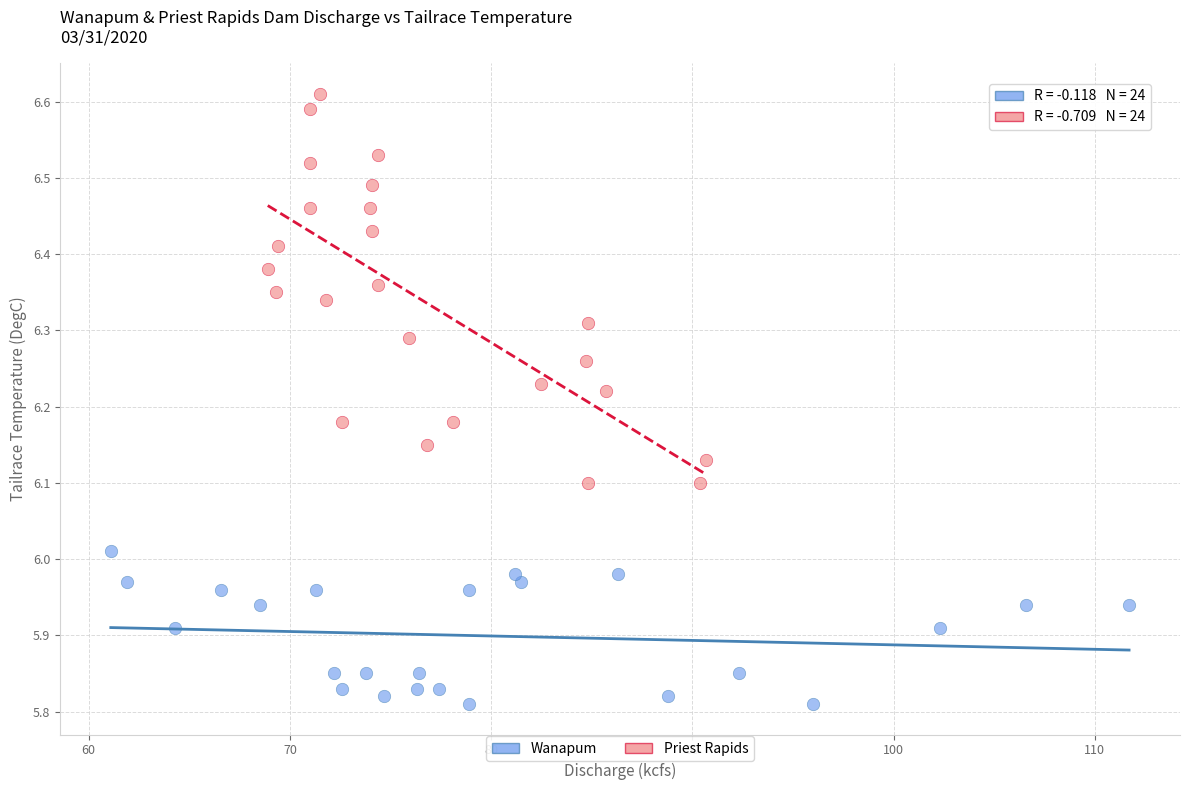

Which series contains the highest Y value?

Priest Rapids